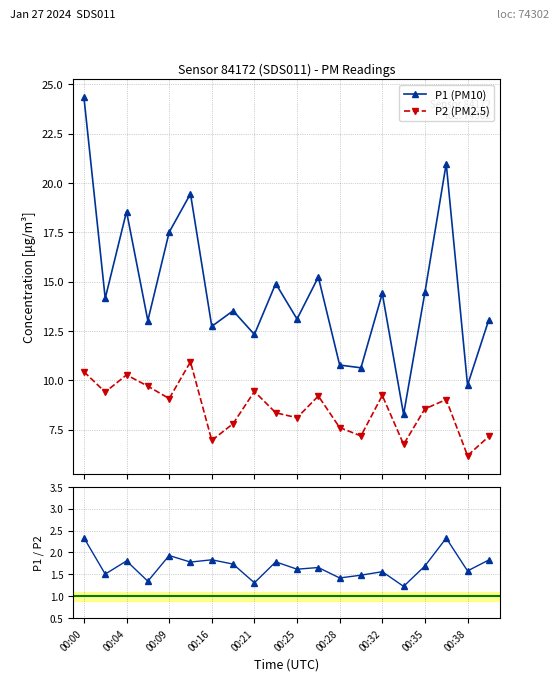

How many interior local valleys does the P2 (PM2.5) series have?

7